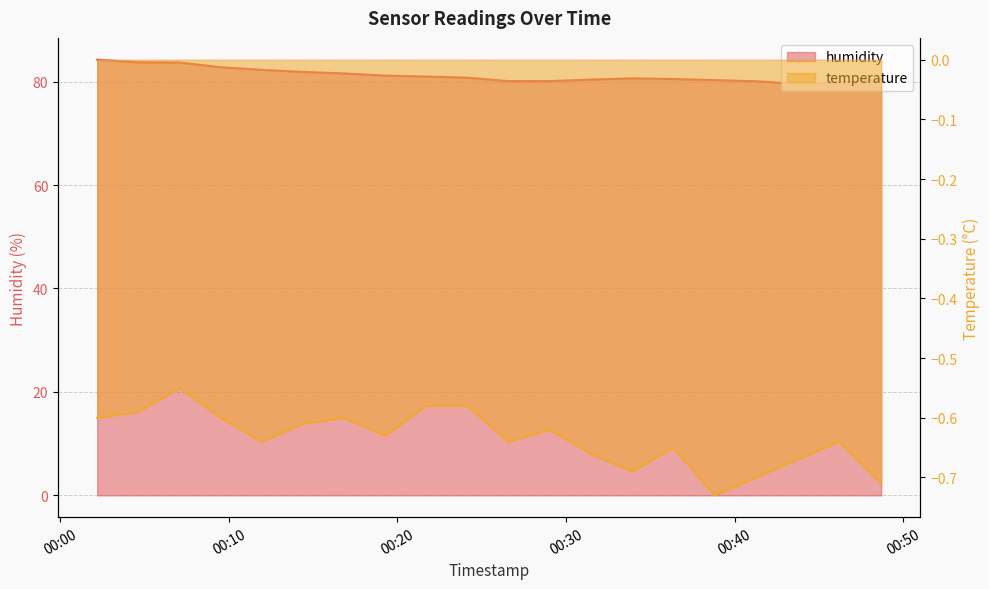

What is the sum of all temperature values?

-12.7